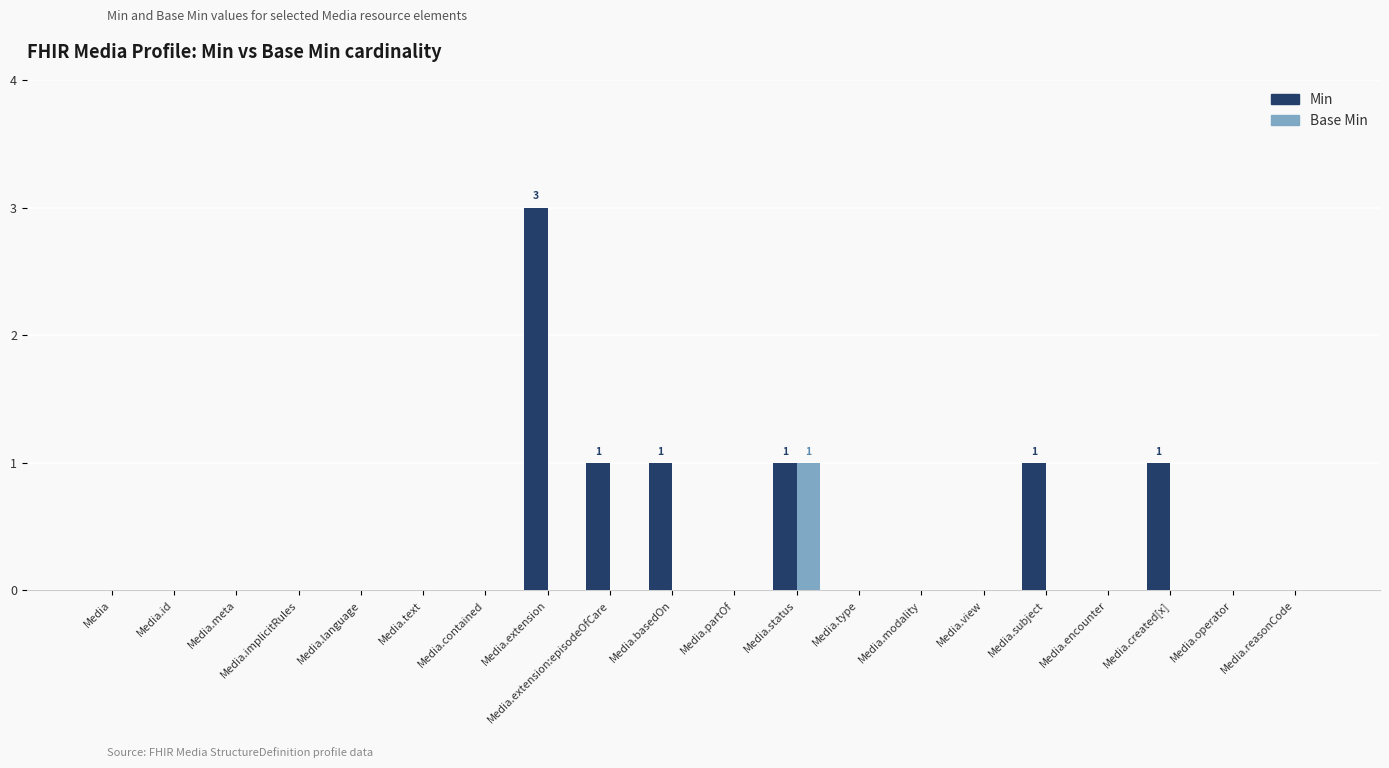

At which category is the sum across all series the highest?

Media.extension